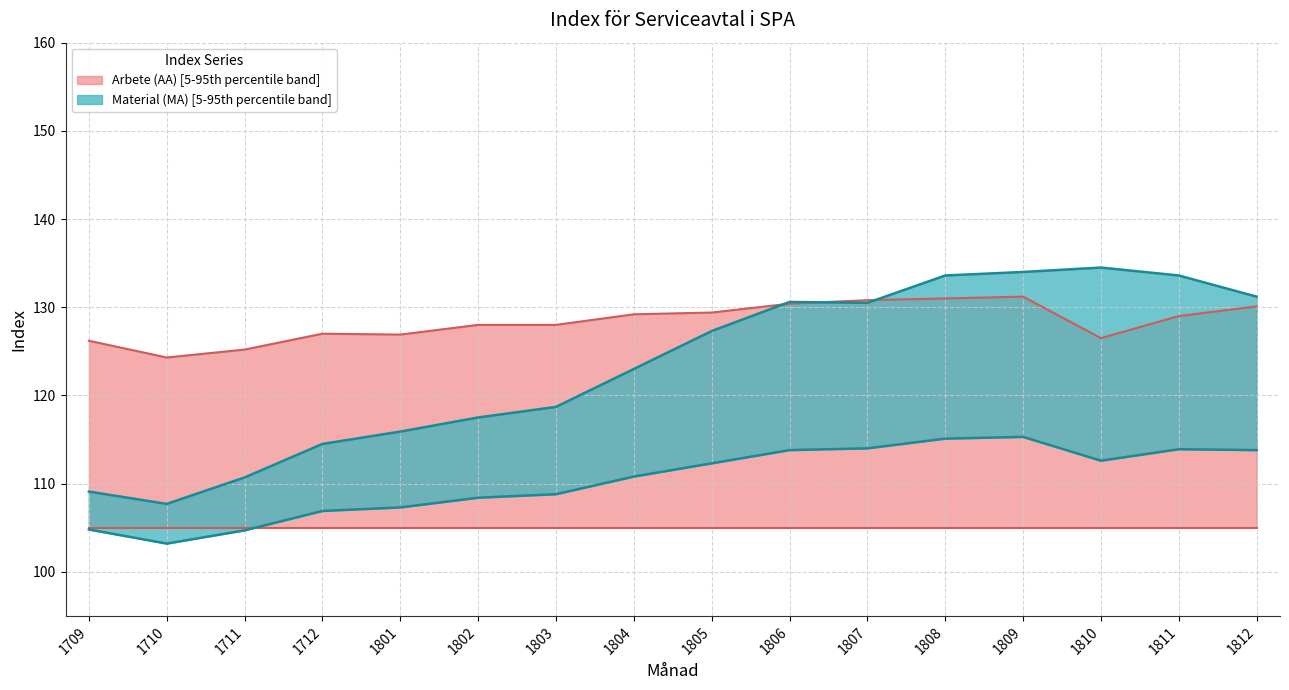

The Index (nyttA) series shows 114.0 at 1807. True or false?

True